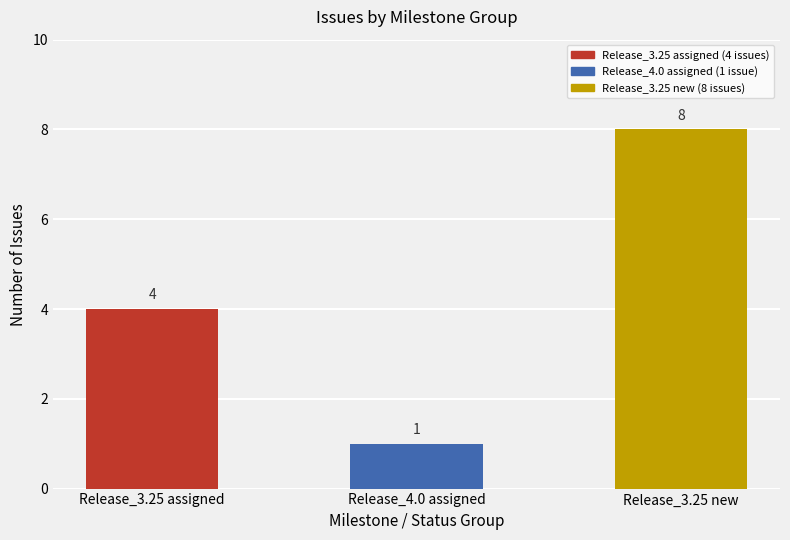

Does the chart contain stacked bars?

No